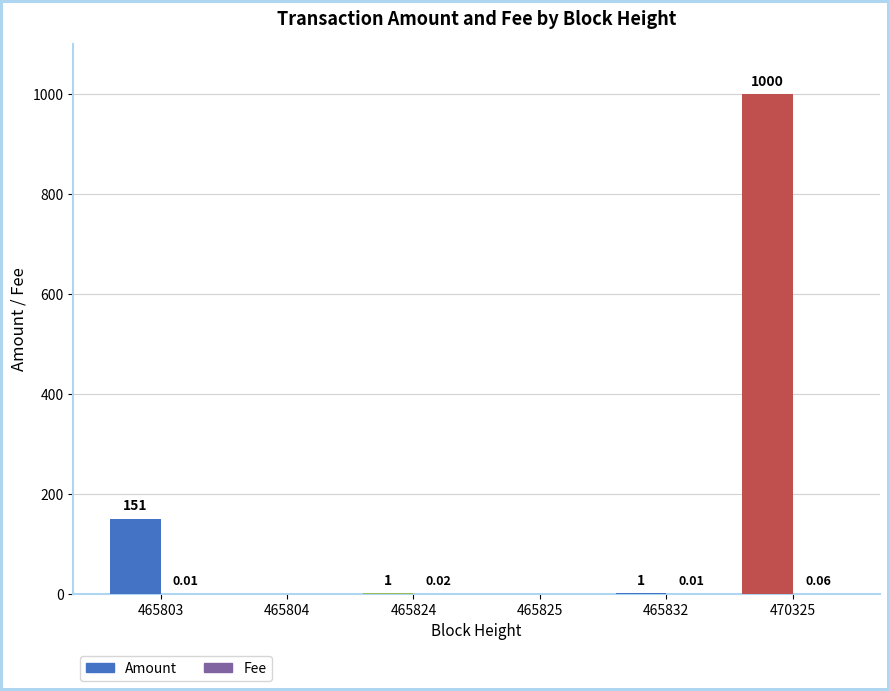

The Amount series shows 69.4 at 465803. True or false?

False